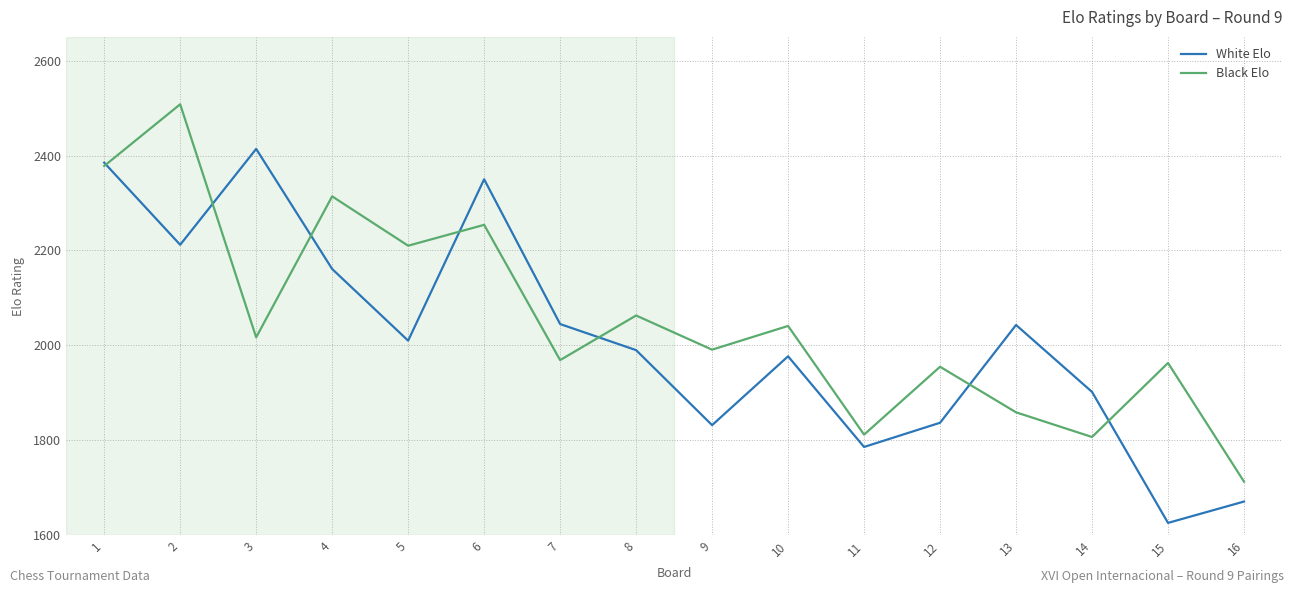

Which series has the largest total across all categories?

Black Elo